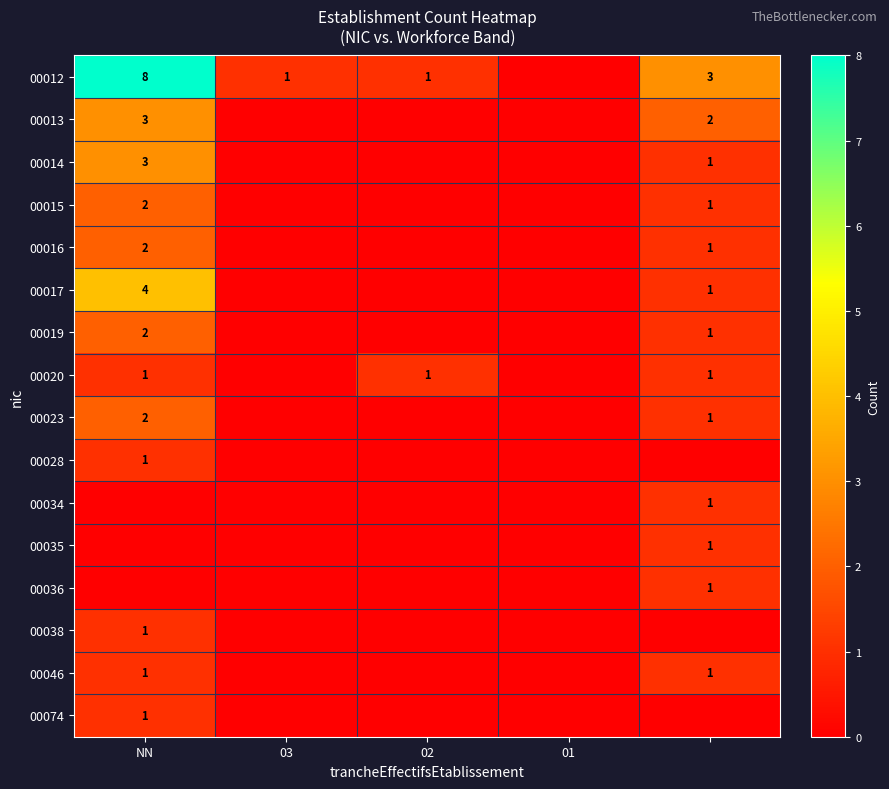

The 00023 series shows 3 at NN. True or false?

False